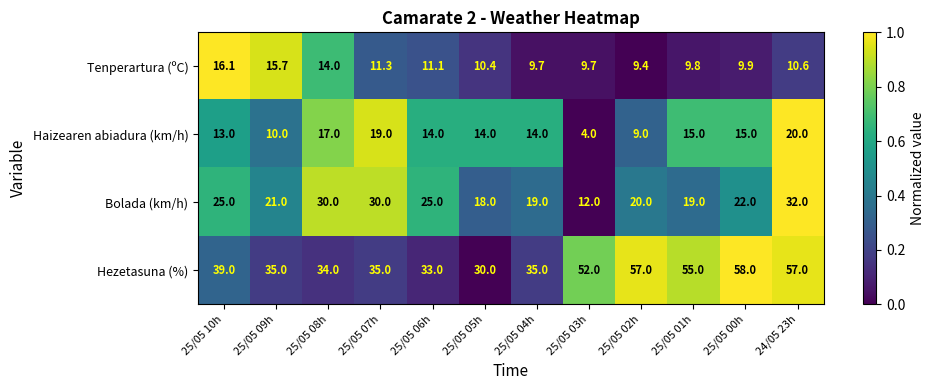

Is the value of Haizearen abiadura (km/h) at 25/05 09h greater than the value of Tenperartura (ºC) at 25/05 08h?

No